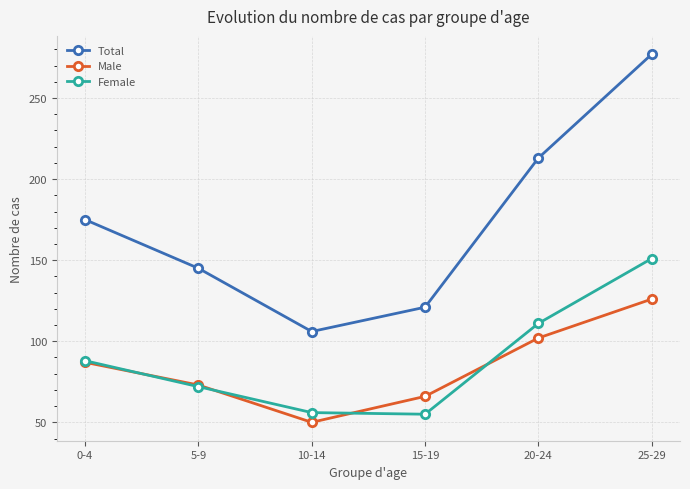

What is the difference between the second highest and second lowest values in the Total series?

92